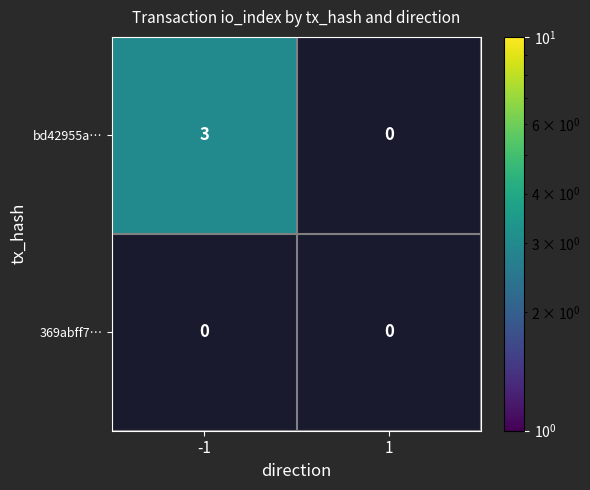

Rank the series by their maximum value, from lowest to highest.

369abff7…, bd42955a…